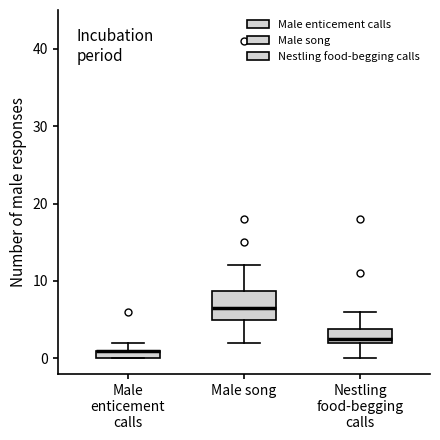

Where does the upper whisker of the box for Male song end on the y-axis? The values are not printed on the chart, so give them approximately, as read against the axis.

12